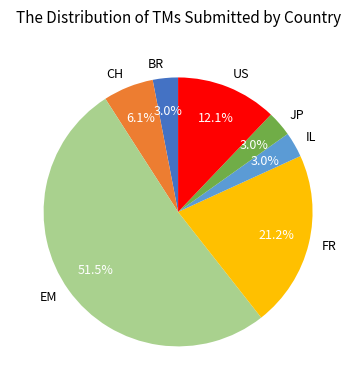

Which has a higher value, CH or BR?

CH